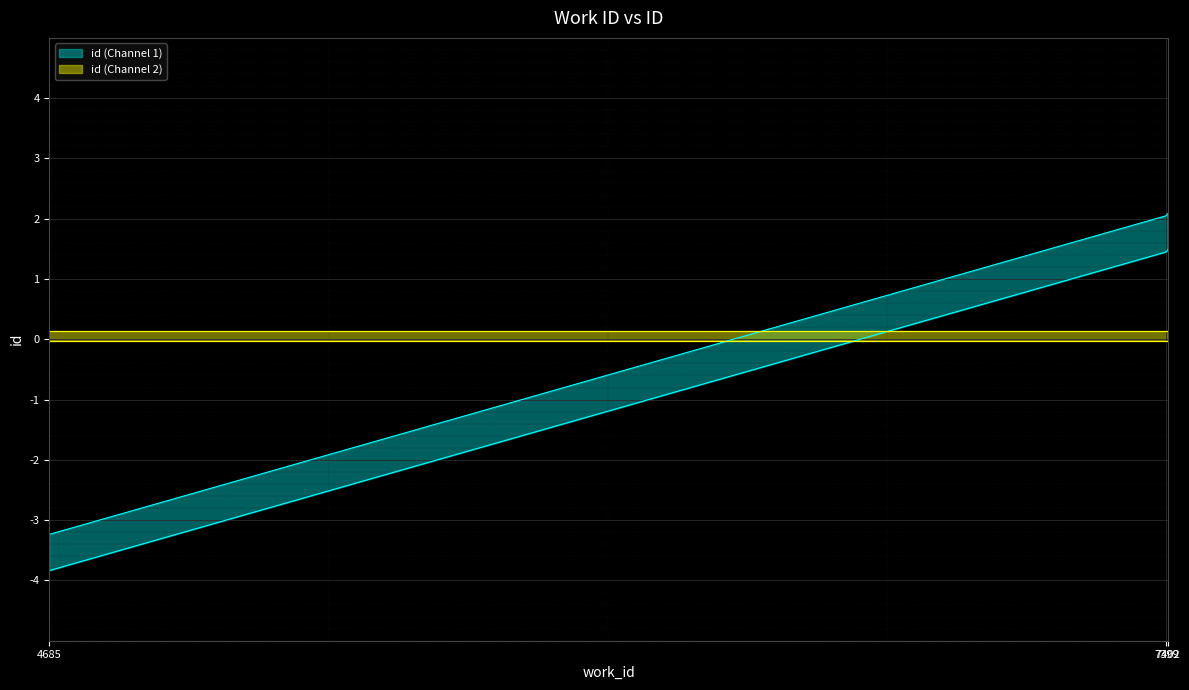

What is the difference between the second highest and minimum values?

5.3